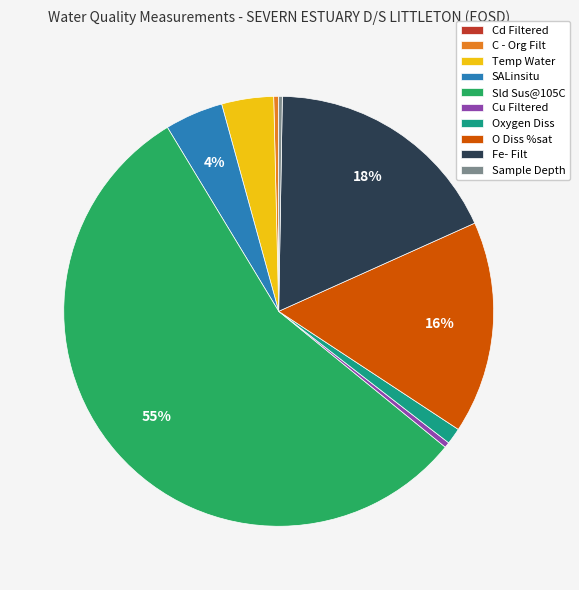

True or false: Fe- Filt accounts for 26% of the total.

False